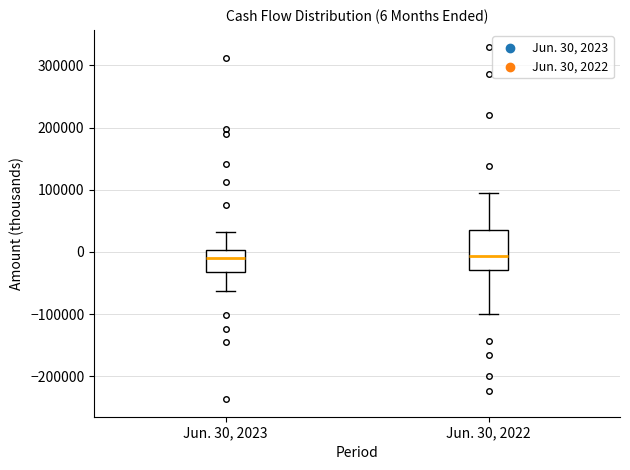

Comparing the boxes themselves (not the whiskers), which one is the tallest?

Jun. 30, 2022